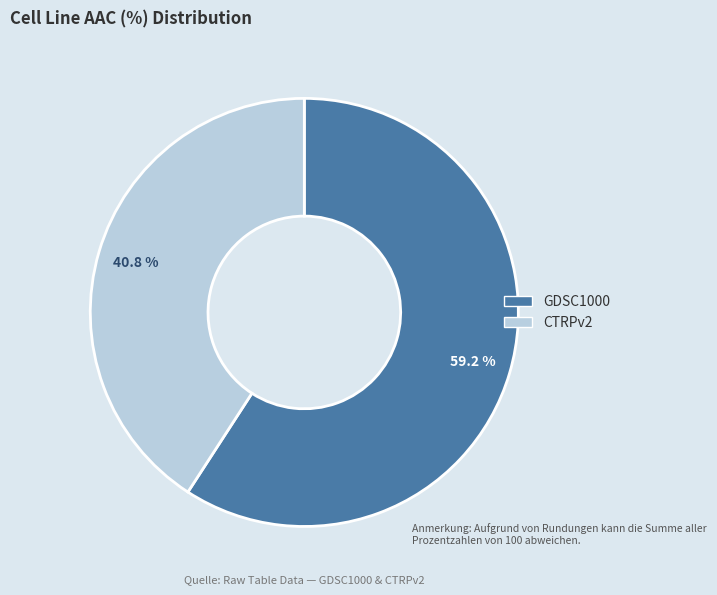

To the nearest percent, what is the difference between the largest and smallest slice percentages?

18%